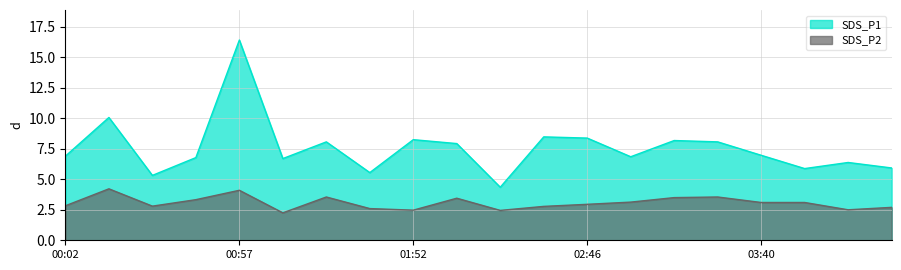

Read the SDS_P2 value at 04:21.

2.7